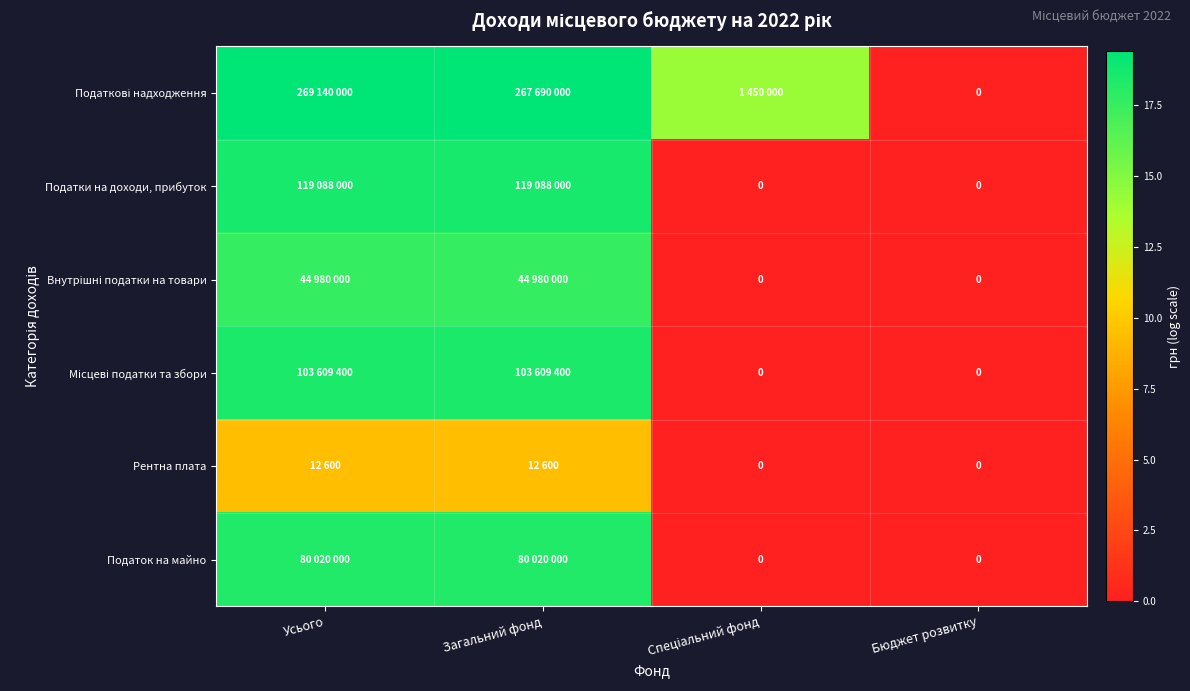

True or false: Податкові надходження has a value of 19.4 at Усього.

True